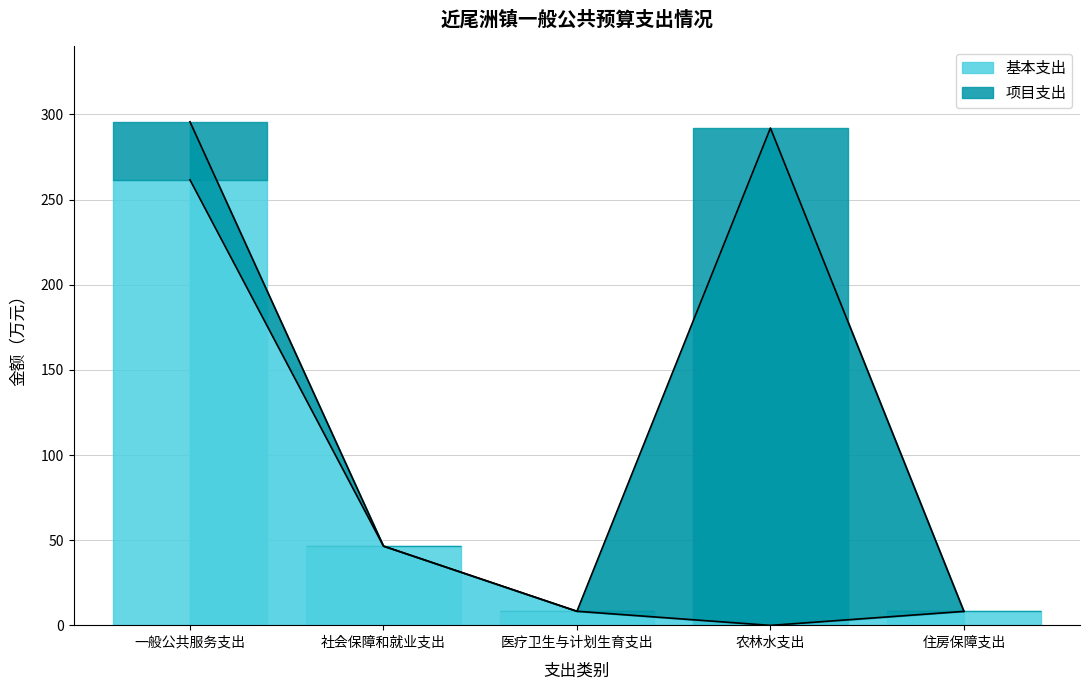

What is the sum of all values?

324.7